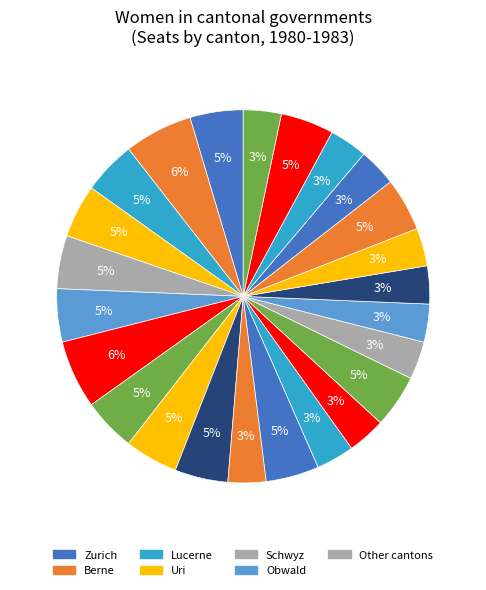

Count the number of slices in the pie.

24